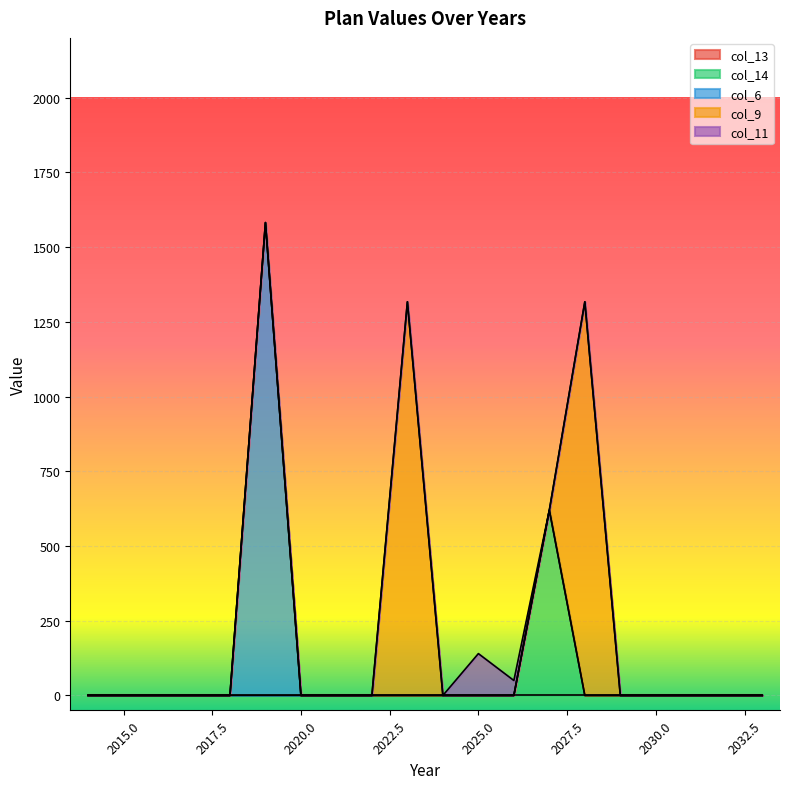

How many data points in col_6 are above 0?

1